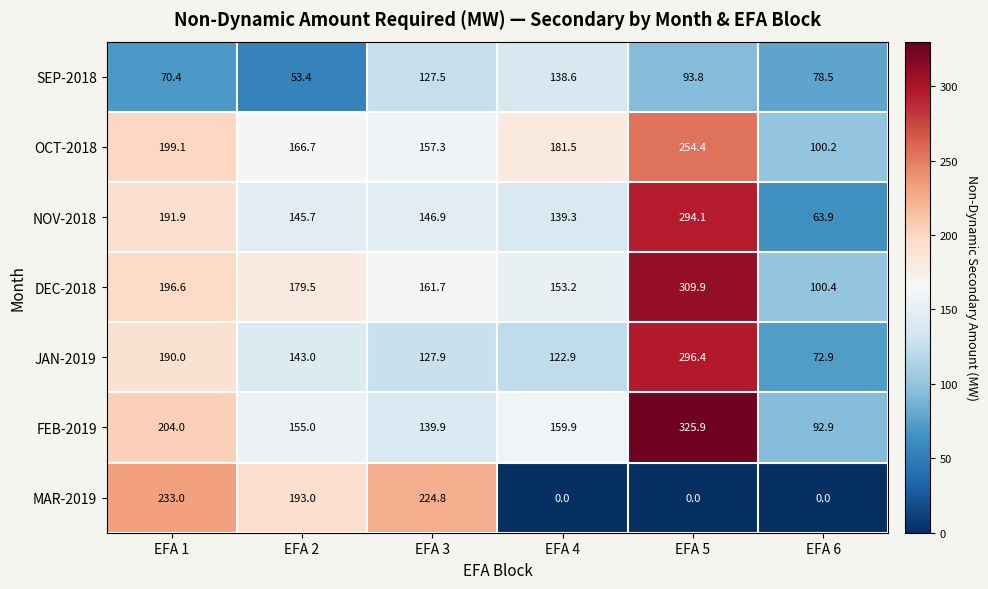

How many categories are shown in the chart?

6